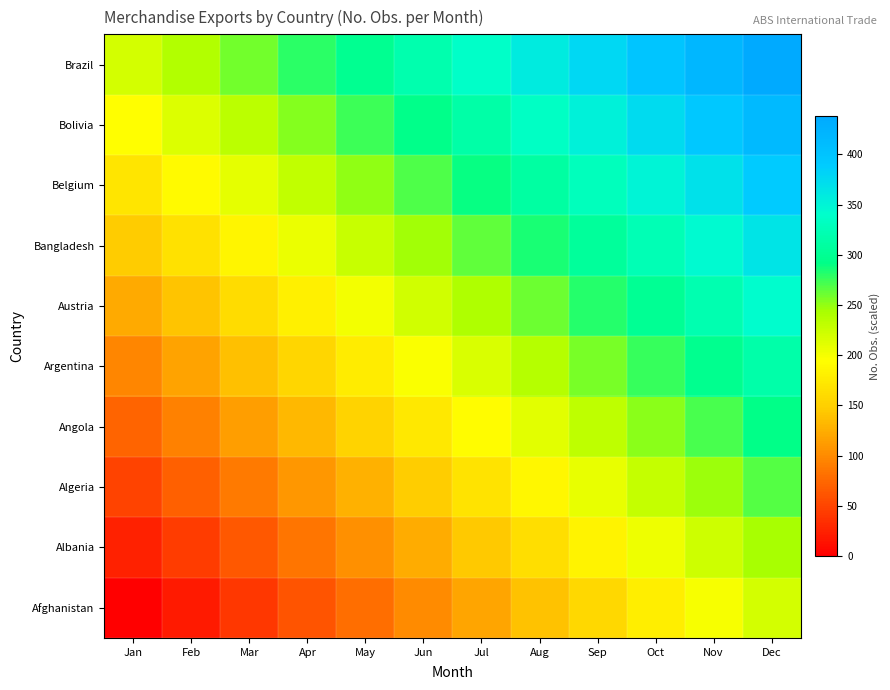

Which series has the largest range (max minus min)?

Afghanistan